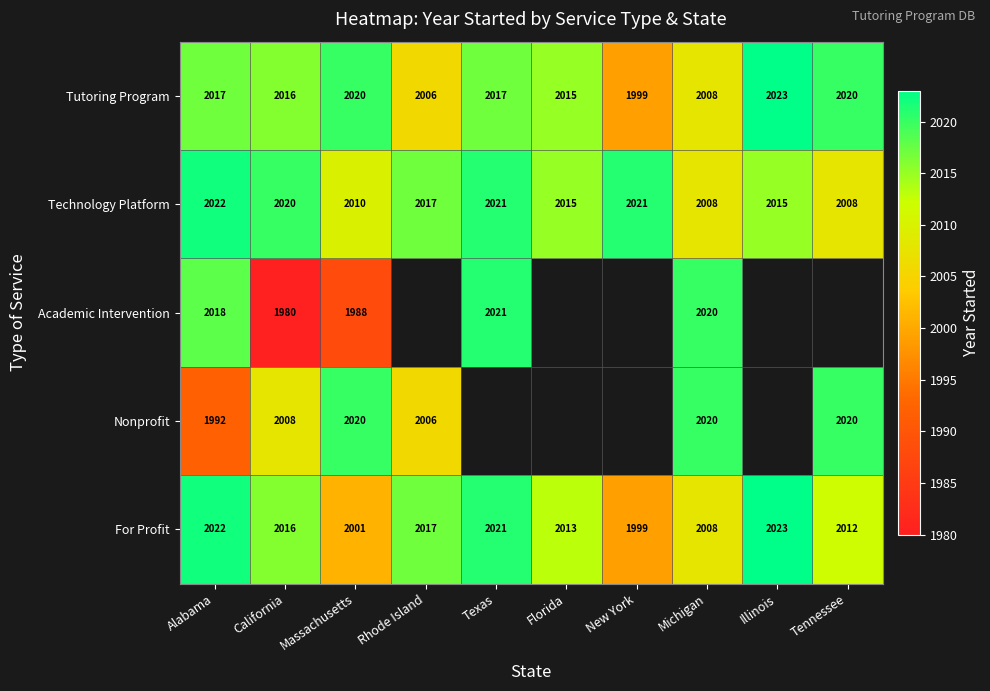

What is the difference between the maximum and minimum values in the Technology Platform series?

14